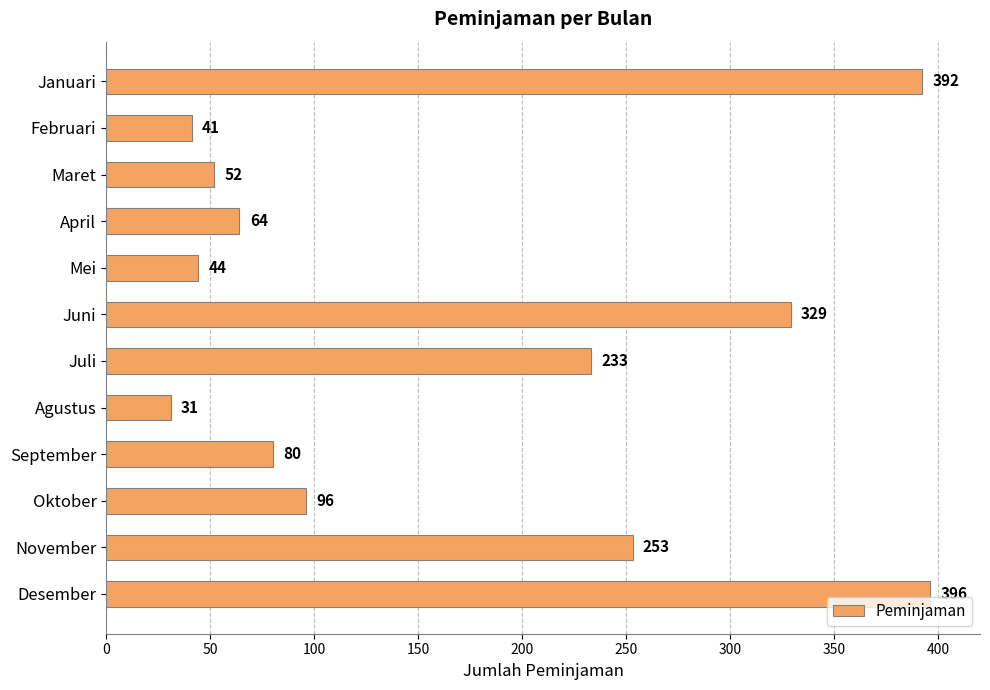

How many data points are less than 96?

6